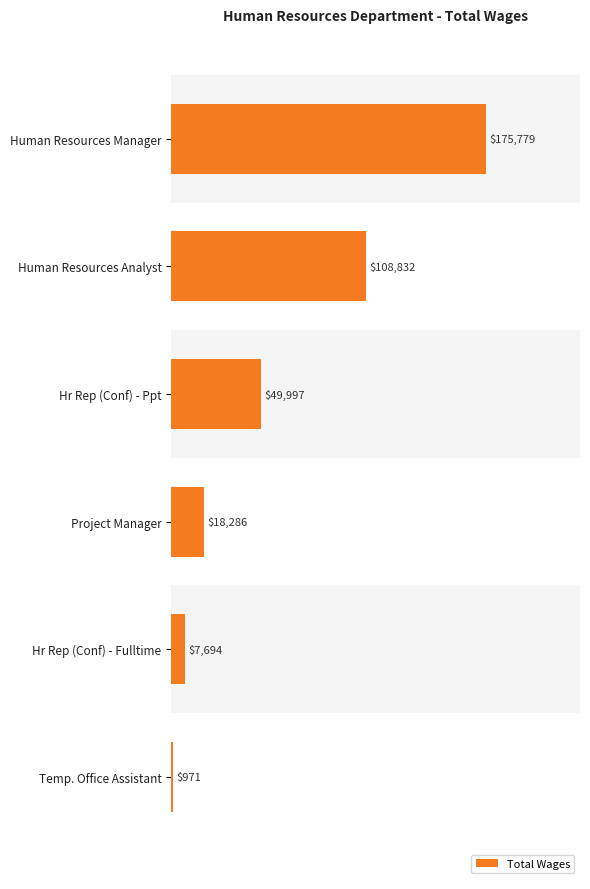

What is the minimum value shown in the chart?

971